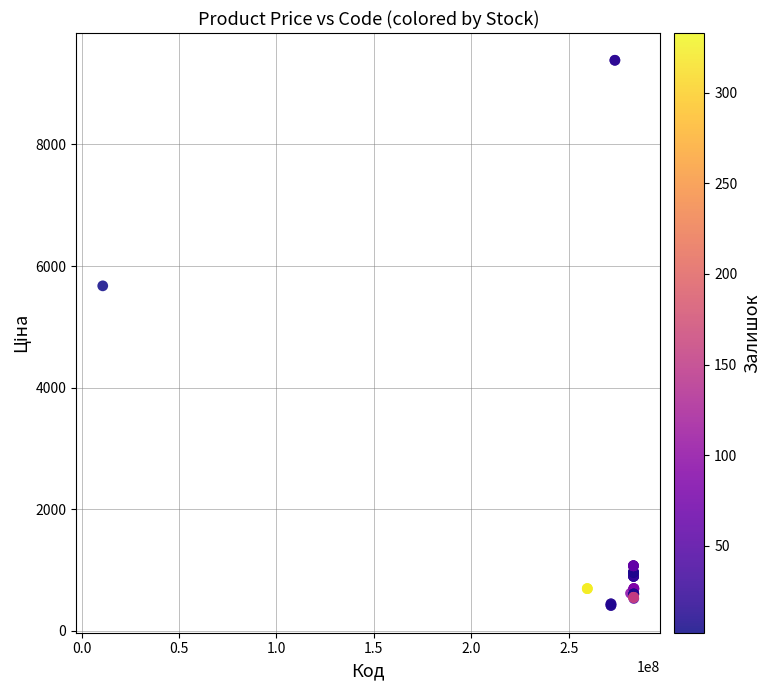

What Y value in the scatter plot is closest to 4900?

5673.8